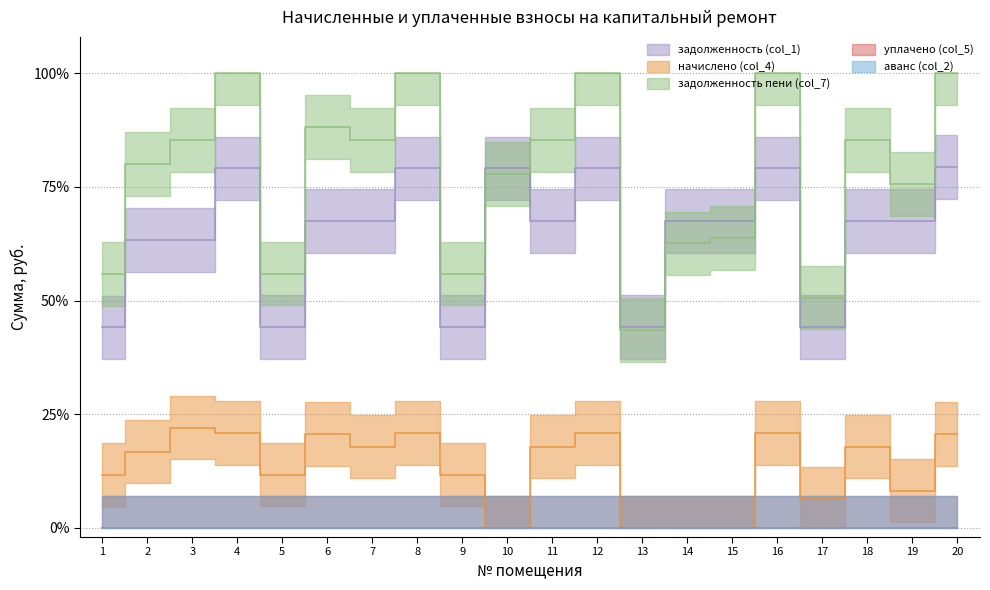

Is it true that начислено (col_4) equals 0.1 at 10?

False